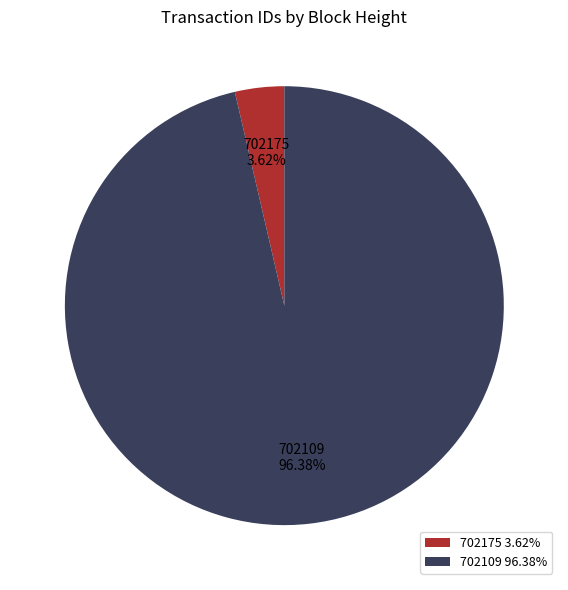

To the nearest percent, what portion does 702109 represent?

96%